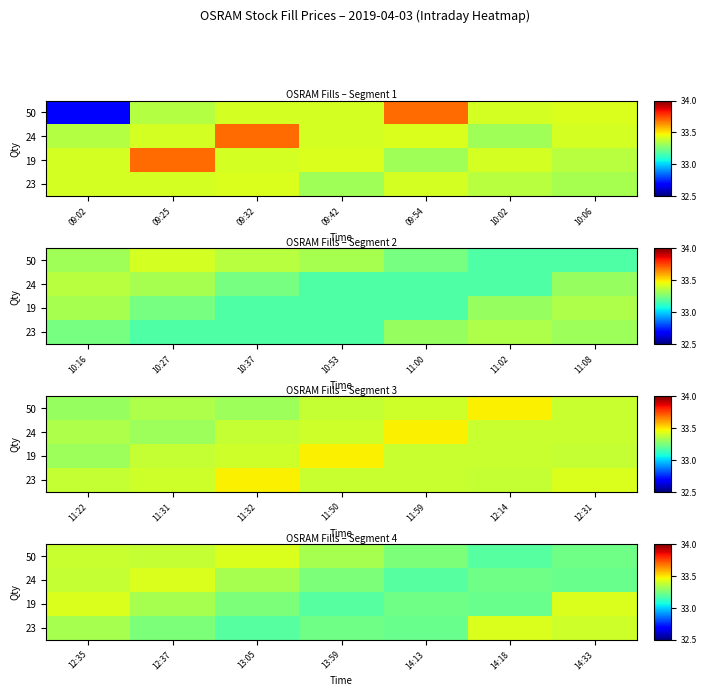

At how many categories does at least one series exceed 33?

7